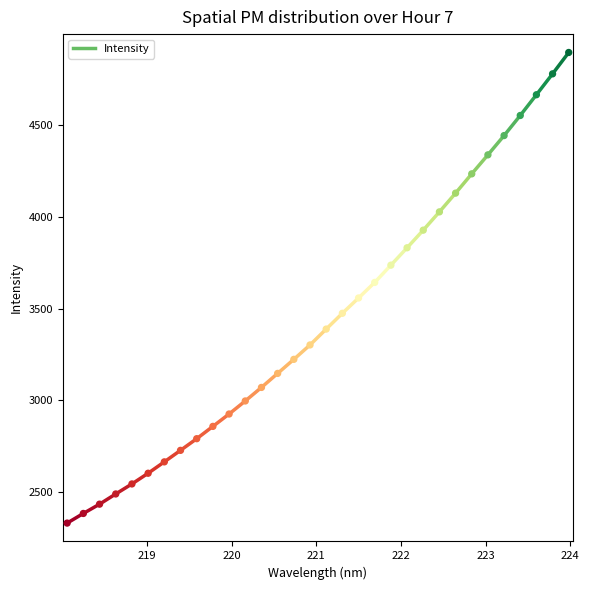

Which has a higher value, 220.5444 or 223.9802?

223.9802